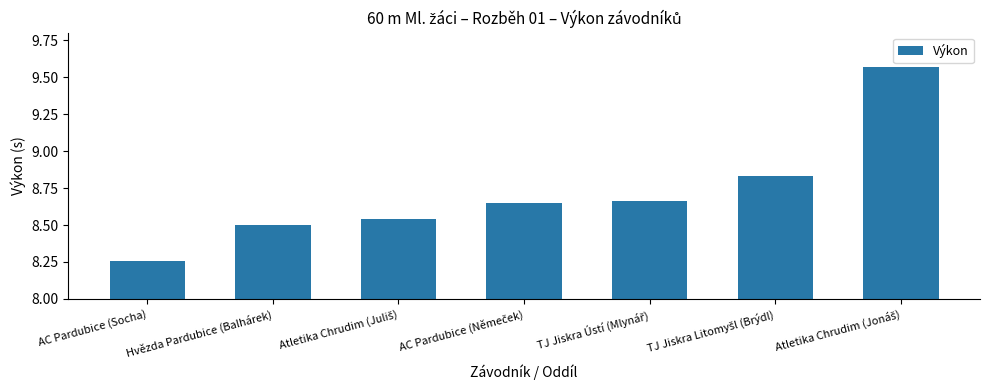

At which label is the value closest to 8?

AC Pardubice (Socha)